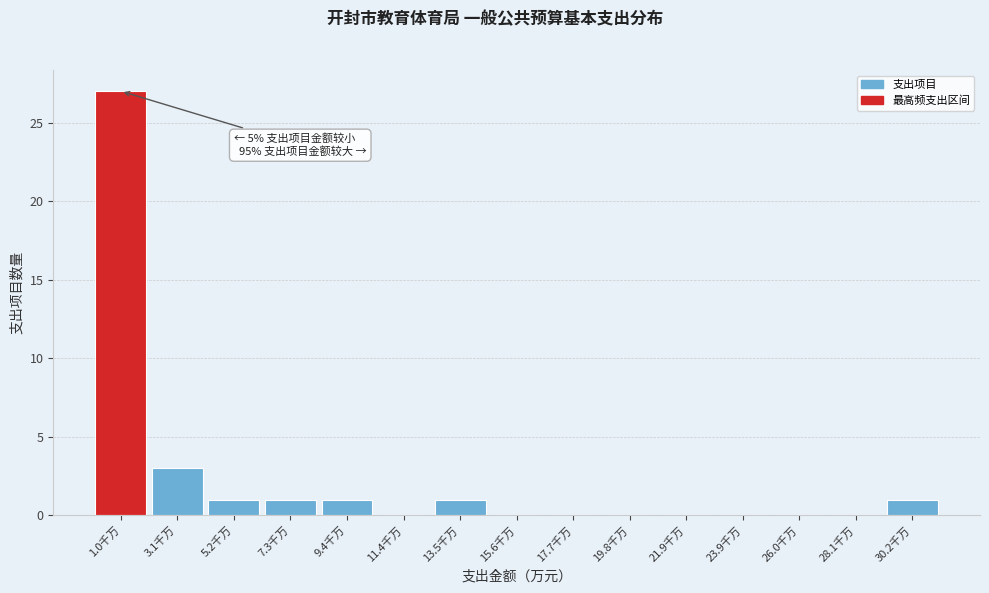

Reading left to right, list all the values displayed in this chart.

1.0千万=27	3.1千万=3	5.2千万=1	7.3千万=1	9.4千万=1	11.4千万=0	13.5千万=1	15.6千万=0	17.7千万=0	19.8千万=0	21.9千万=0	23.9千万=0	26.0千万=0	28.1千万=0	30.2千万=1